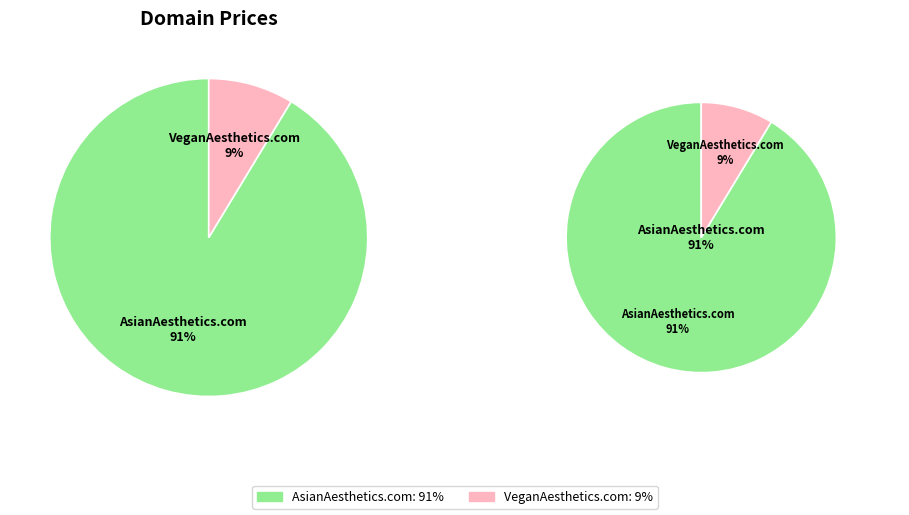

Rank the categories by value from lowest to highest.

VeganAesthetics.com, AsianAesthetics.com